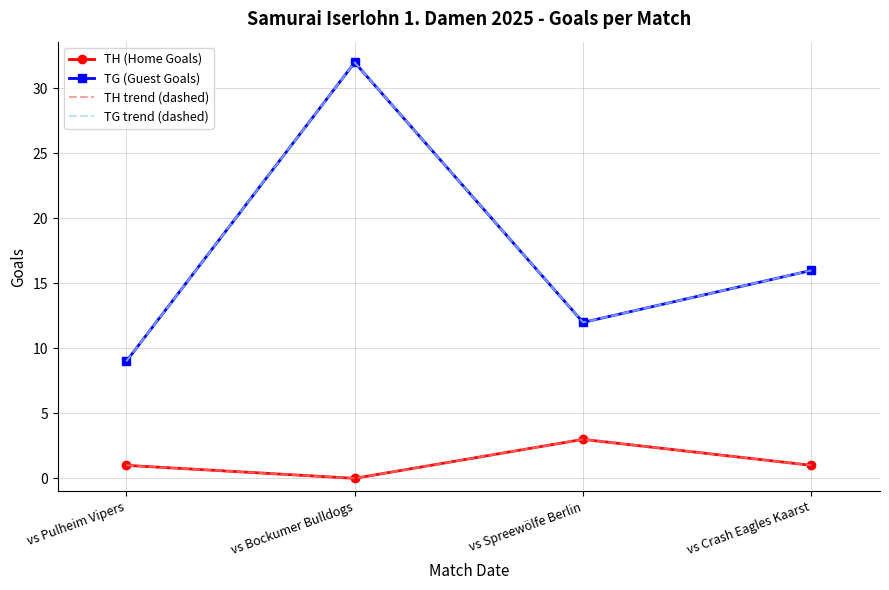

What is the label of the 3rd point from the left?

vs Spreewölfe Berlin